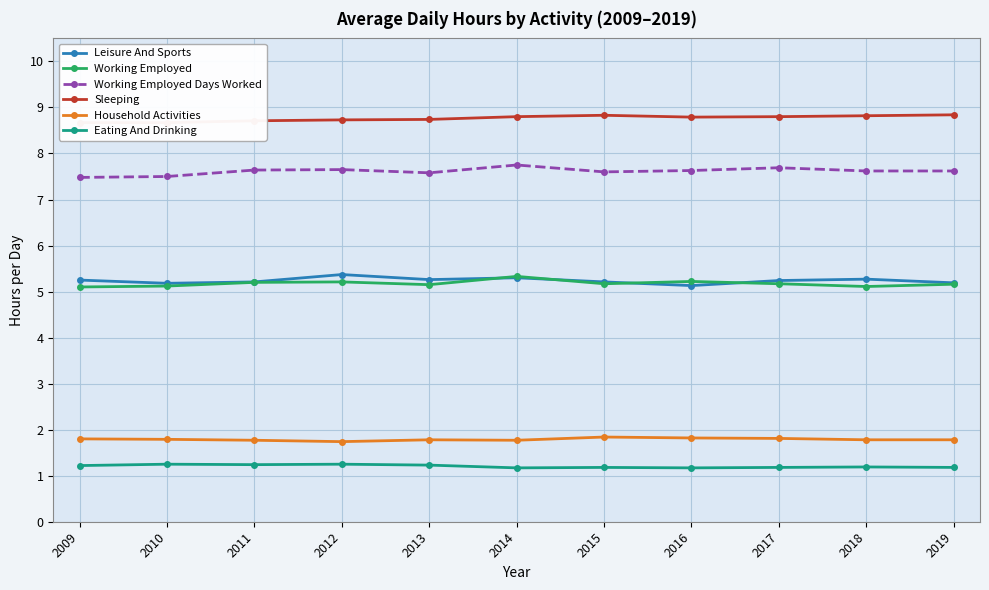

What is the spread (max minus min) of values at 2012?

7.5